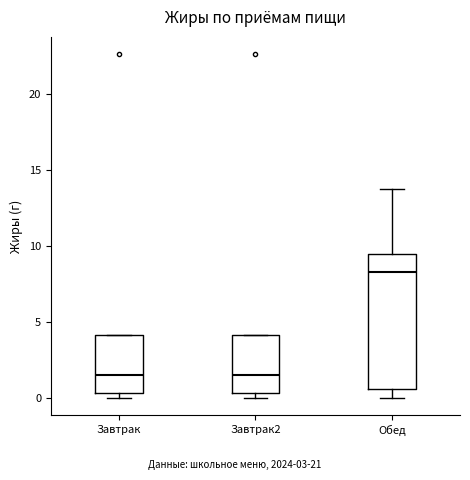

Comparing the boxes themselves (not the whiskers), which one is the tallest?

Обед